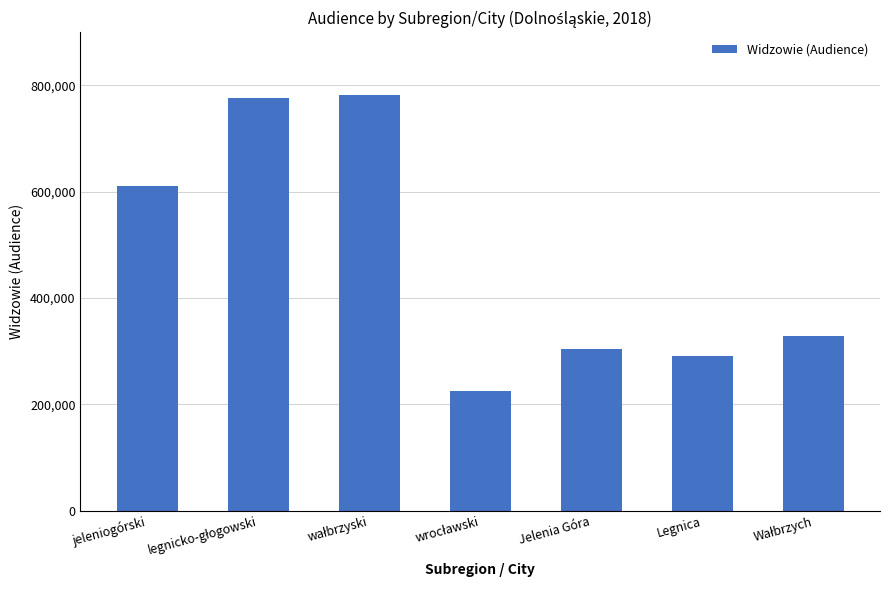

Reading right to left, list all the values displayed in this chart.

328293	290371	304745	225246	782390	775438	610196